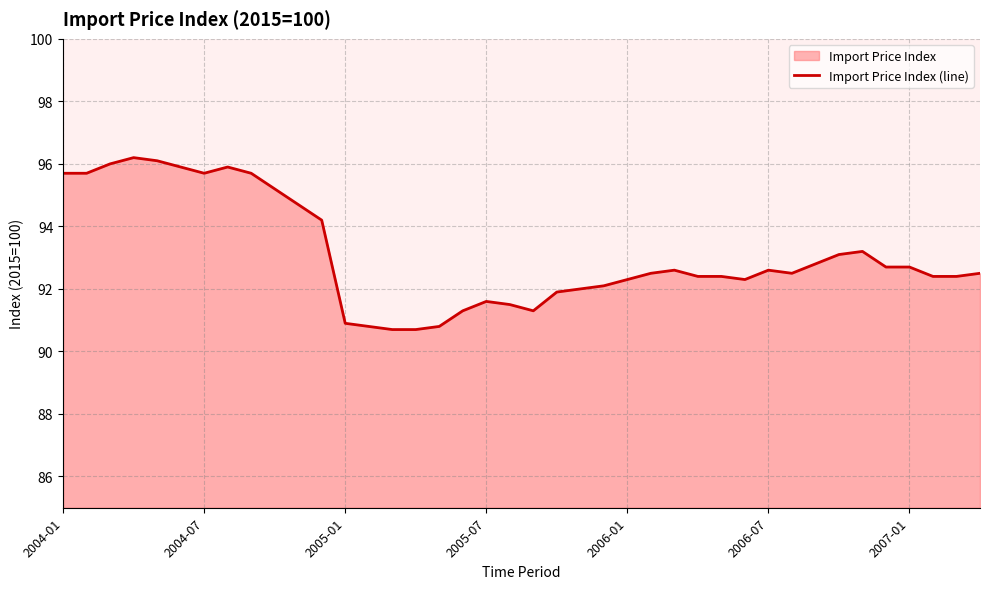

What is the difference between the maximum and minimum values?

5.5